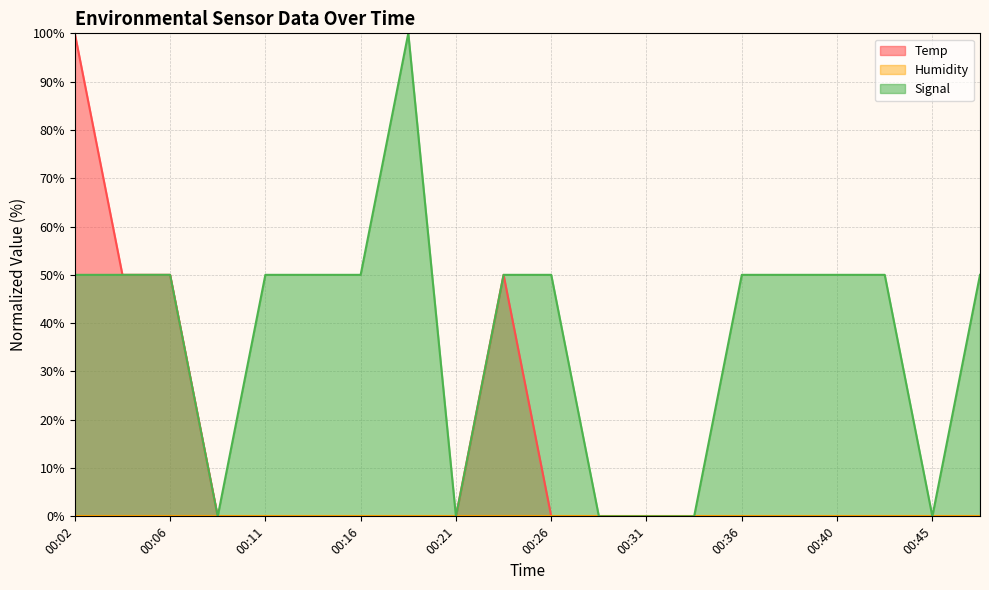

At which label does Signal first exceed 49?

00:02